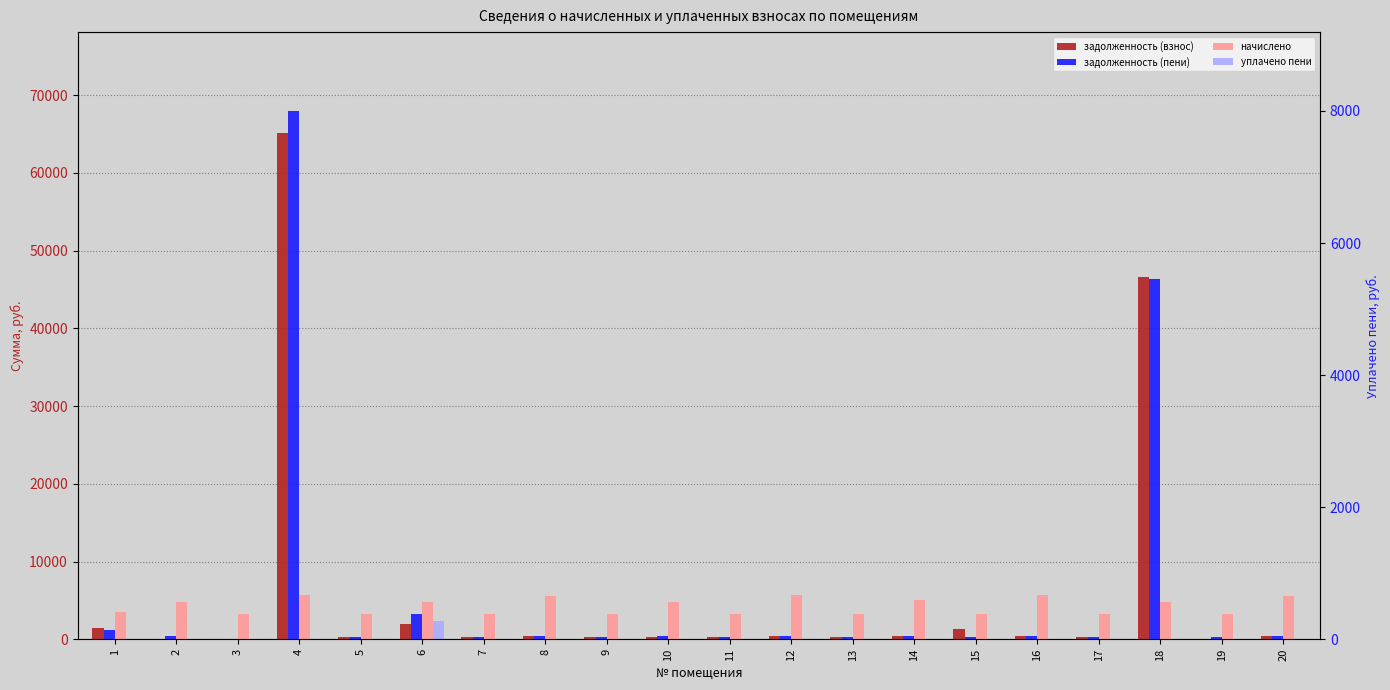

Which category has the highest value across all series?

4